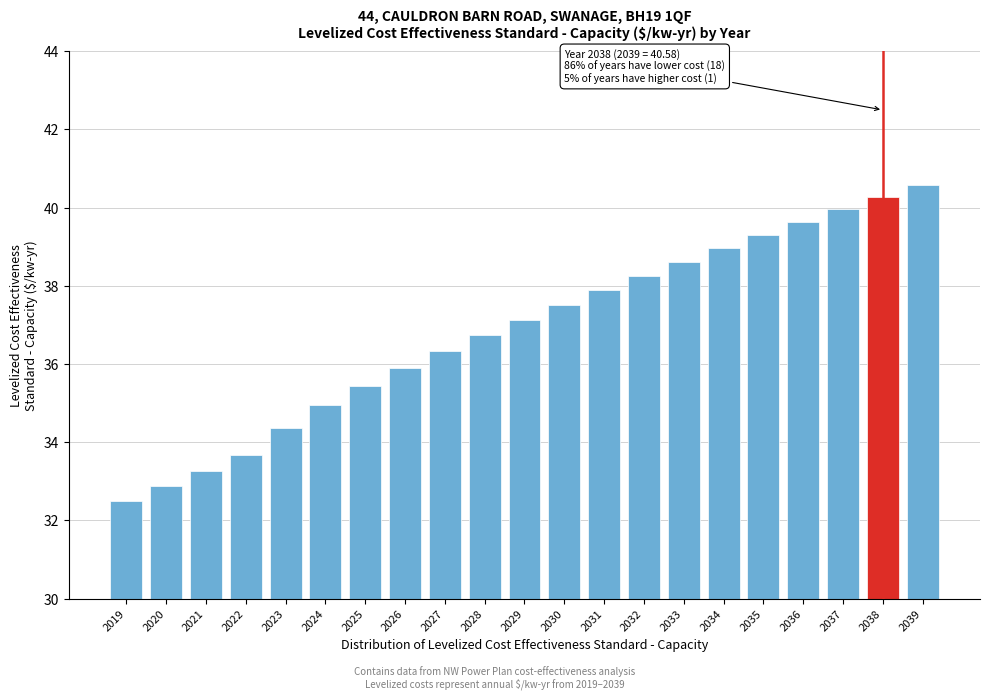

Reading left to right, list all the values displayed in this chart.

32.5	32.9	33.3	33.7	34.4	34.9	35.4	35.9	36.3	36.7	37.1	37.5	37.9	38.3	38.6	39.0	39.3	39.6	40.0	40.3	40.6